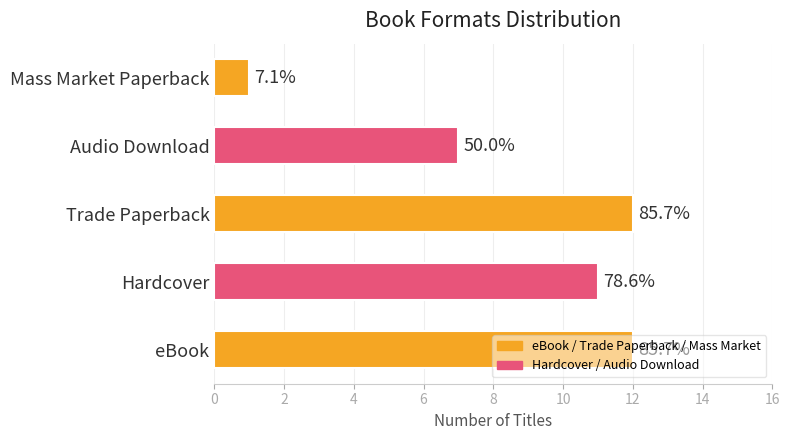

Does the chart contain any negative values?

No